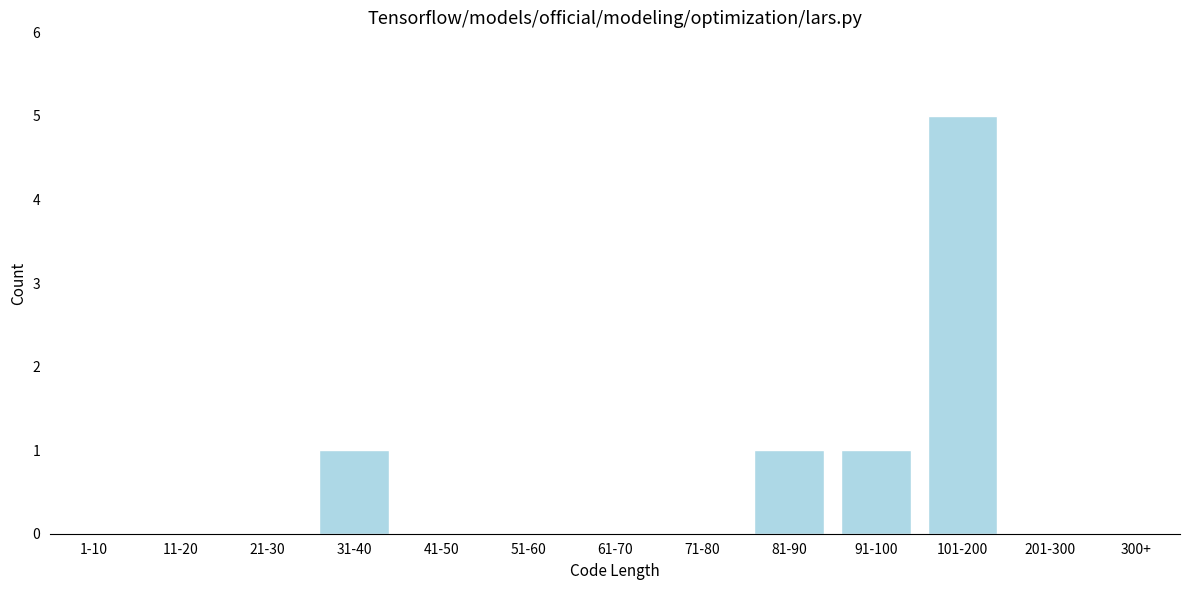

Reading right to left, list all the values displayed in this chart.

300+=0	201-300=0	101-200=5	91-100=1	81-90=1	71-80=0	61-70=0	51-60=0	41-50=0	31-40=1	21-30=0	11-20=0	1-10=0